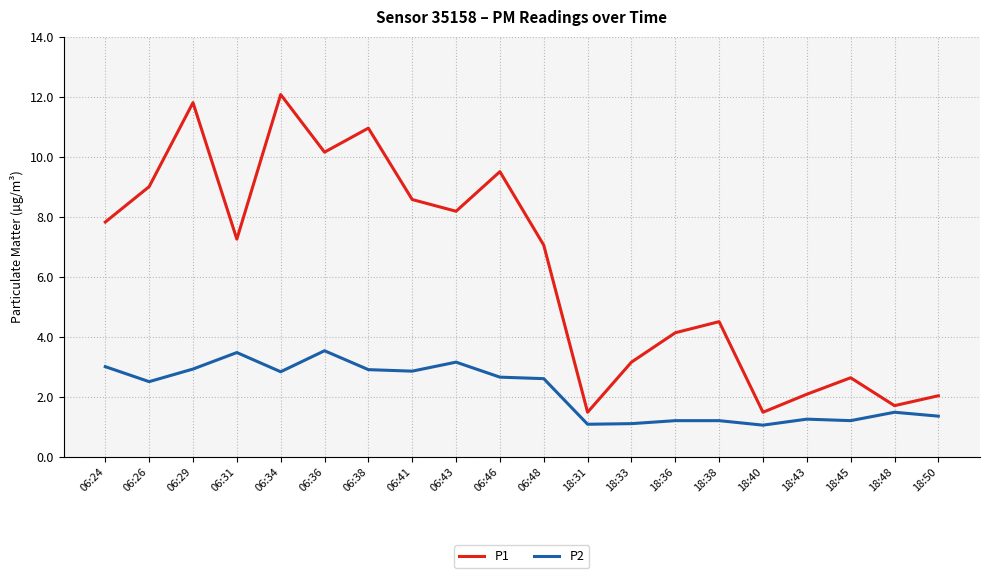

In P1, how many points are higher than both neighbors (excluding endpoints)?

6